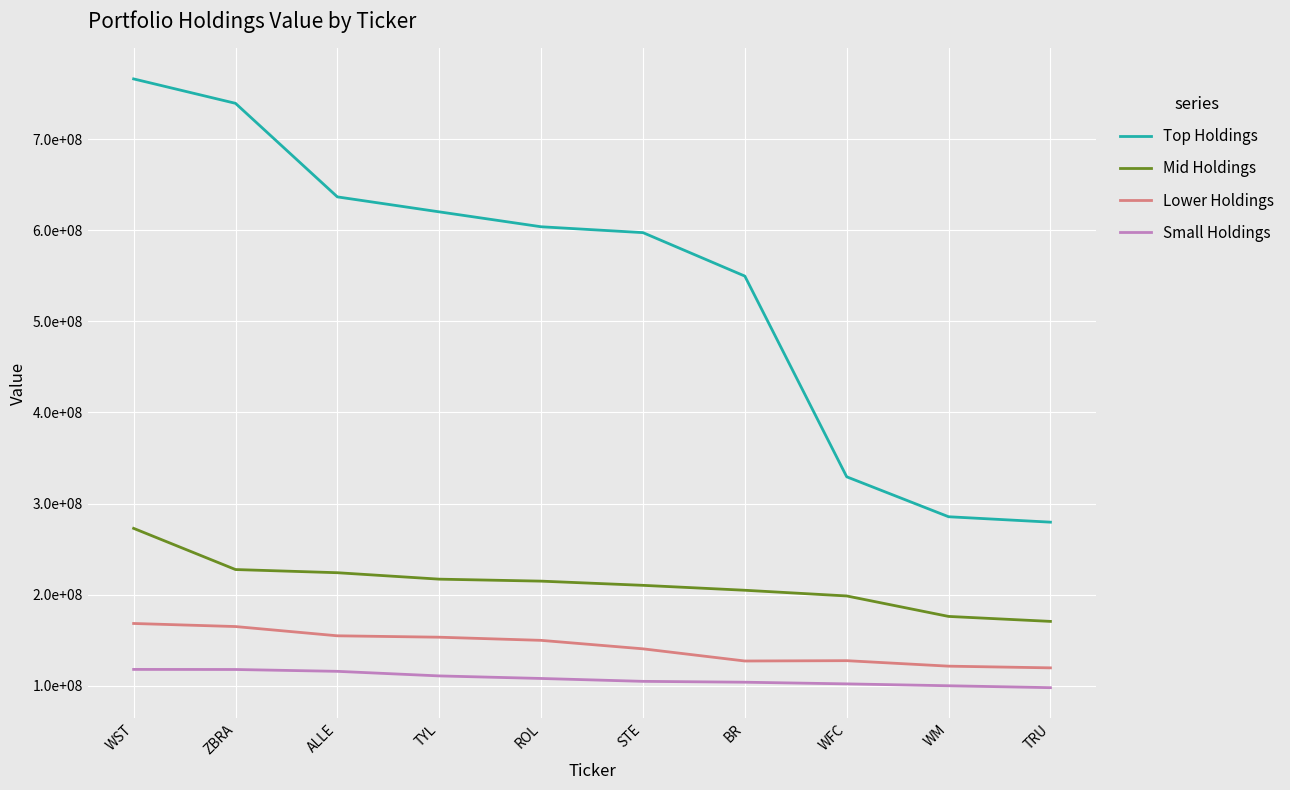

At which category does Lower Holdings reach its first local valley?

BR